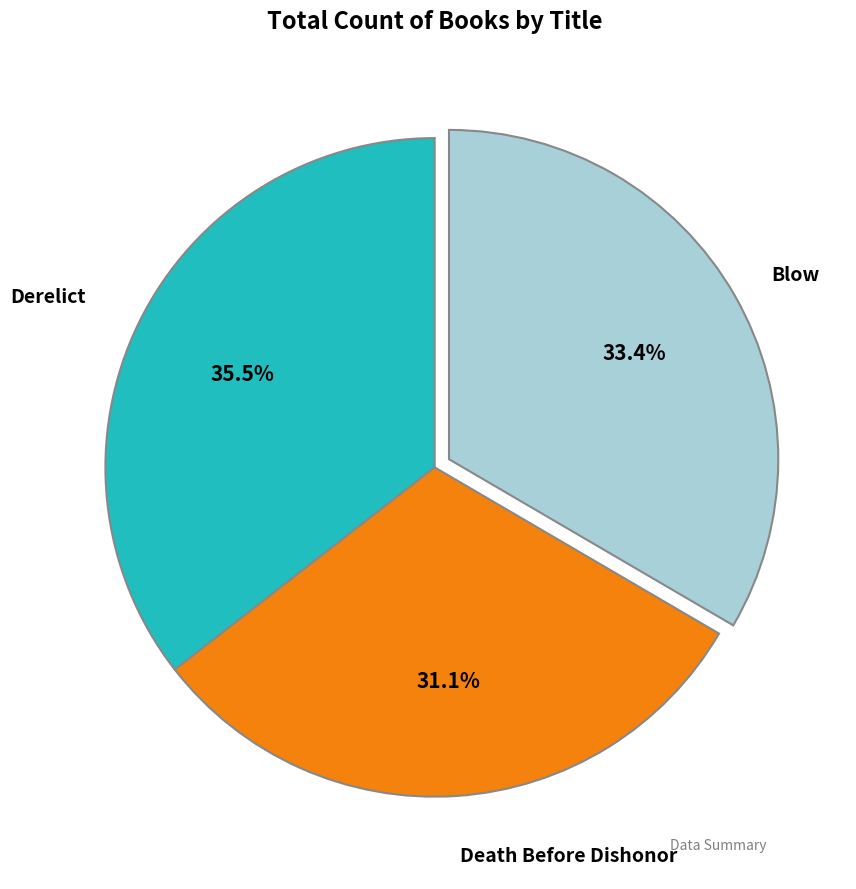

Is there a majority slice in this chart?

No